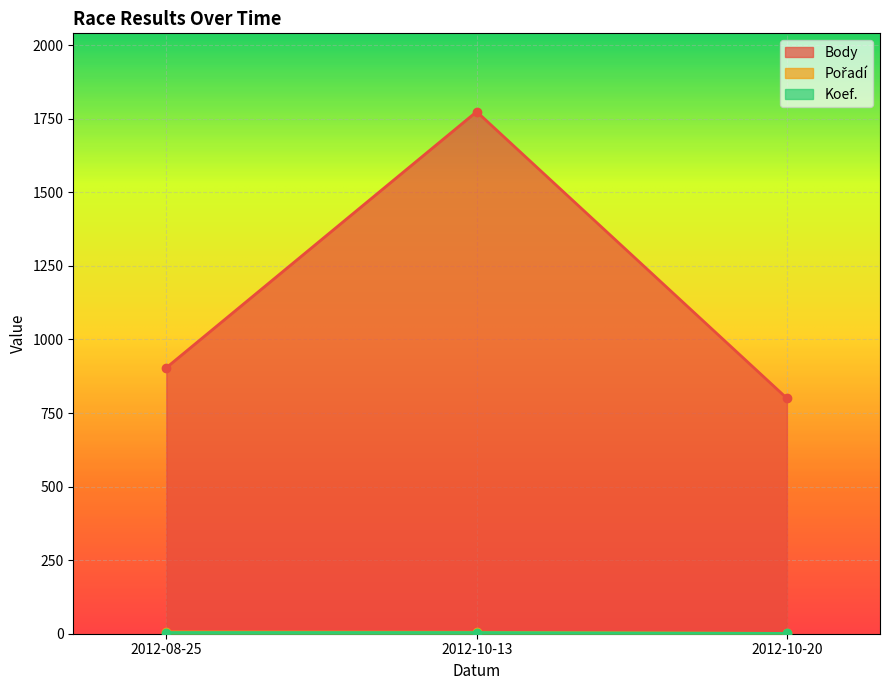

Reading left to right, list all the values displayed in this chart.

Body: 904	1774	800
Pořadí: 6	5	1
Koef.: 4	4	1